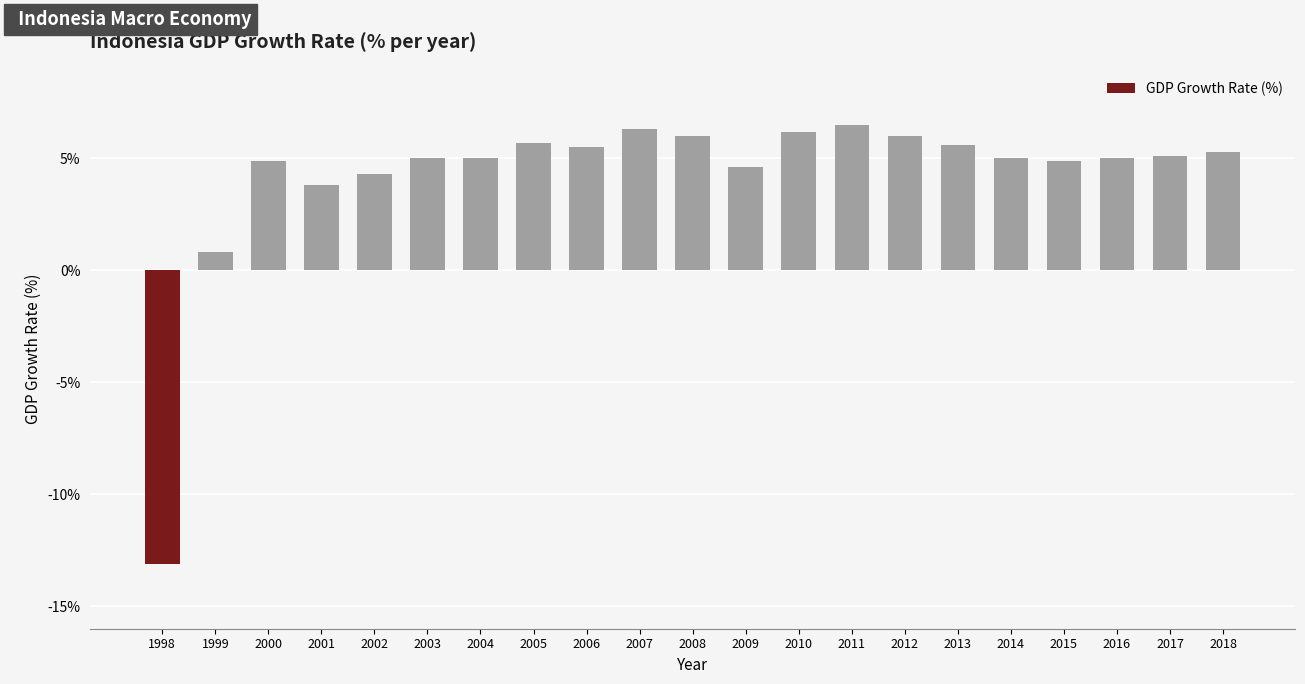

Where is the data nearest to the value -3?

1999